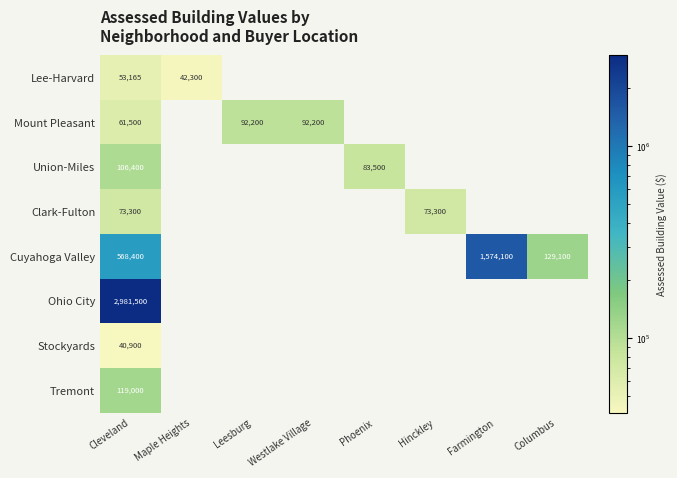

Rank the series at Cleveland from highest to lowest value.

Ohio City, Cuyahoga Valley, Tremont, Union-Miles, Clark-Fulton, Mount Pleasant, Lee-Harvard, Stockyards